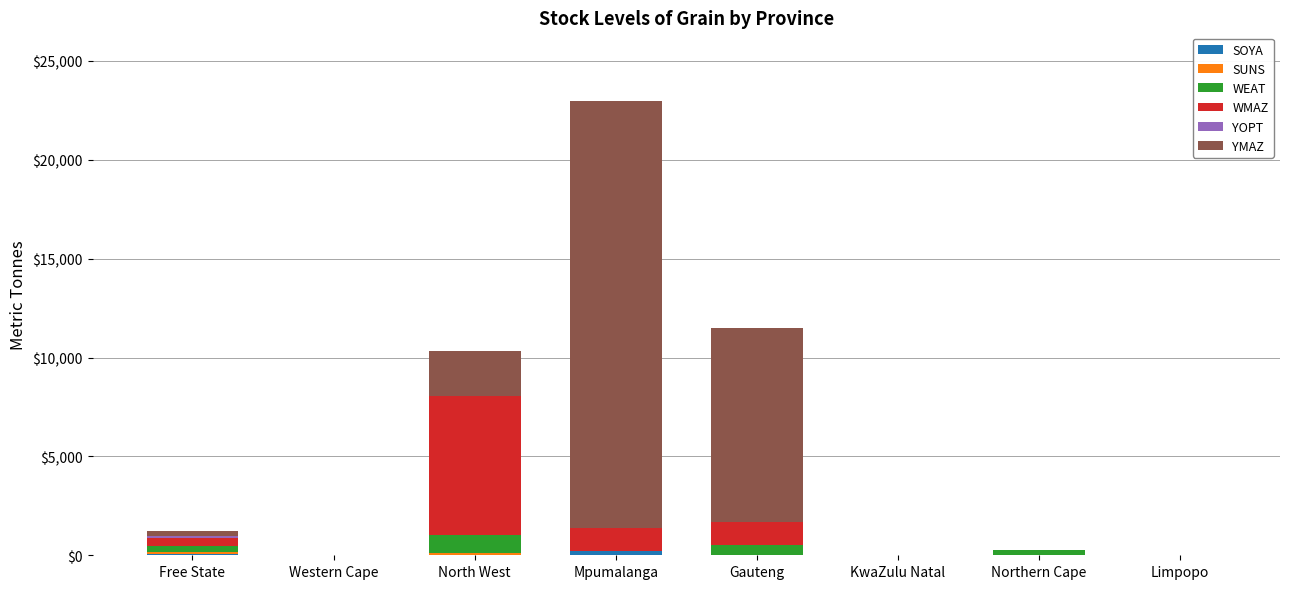

At which category is the sum across all series the highest?

Mpumalanga